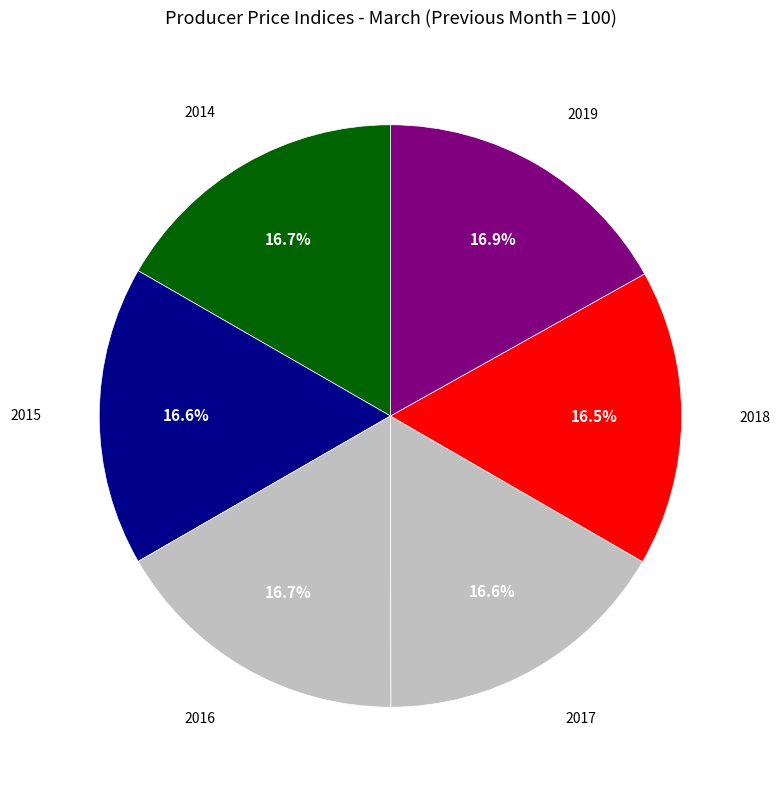

Rank the categories by value from lowest to highest.

2018, 2015, 2017, 2014, 2016, 2019